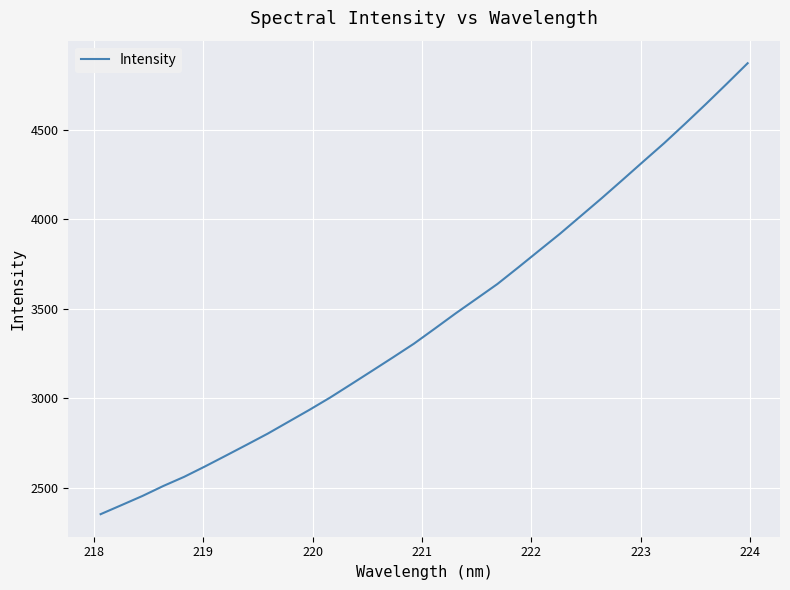

What is the difference between the maximum and minimum values?

2522.8